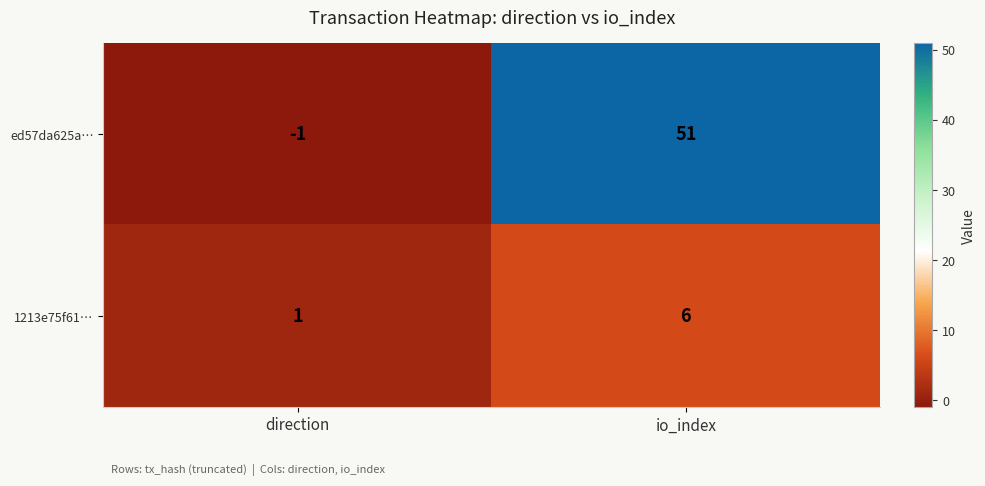

What is the difference between the maximum and minimum values in the 1213e75f61… series?

5